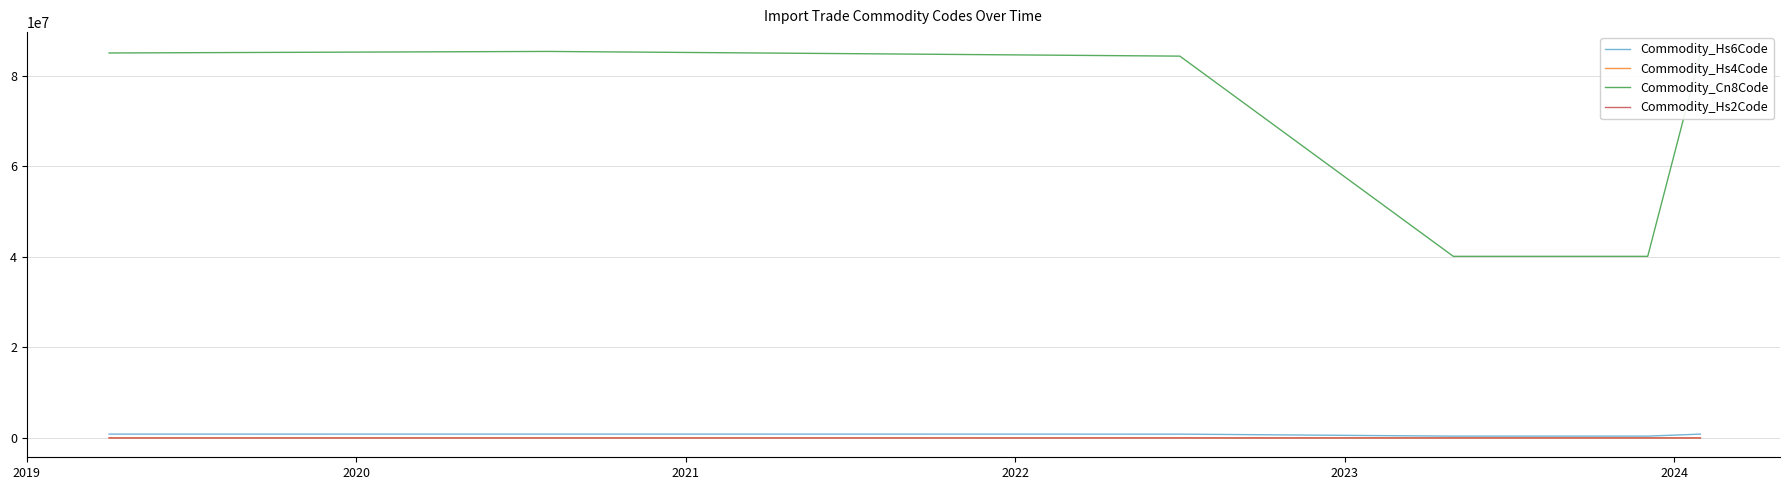

How many series are shown in this chart?

4